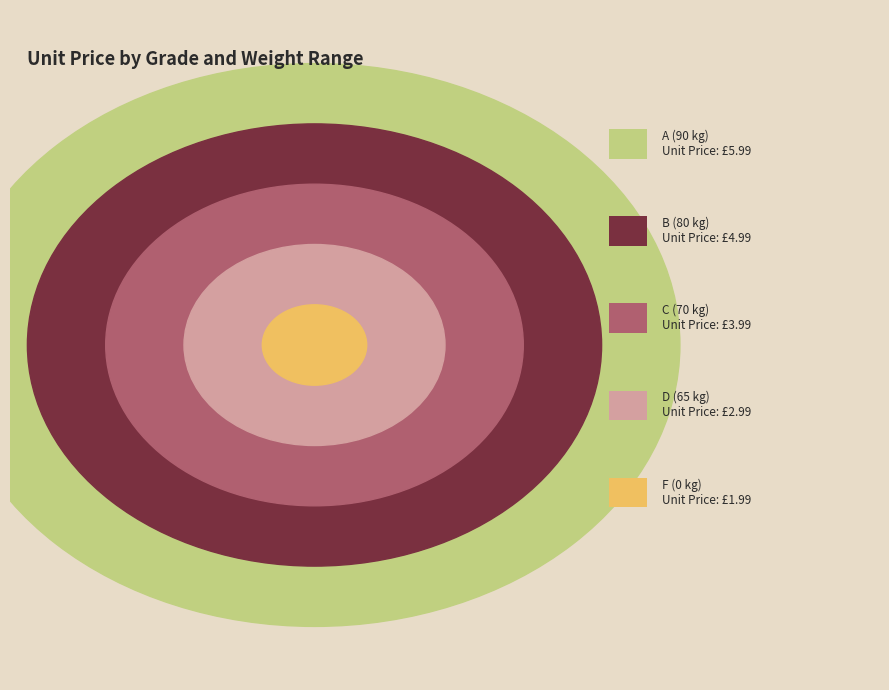

True or false: A (90 kg) accounts for 15% of the total.

False